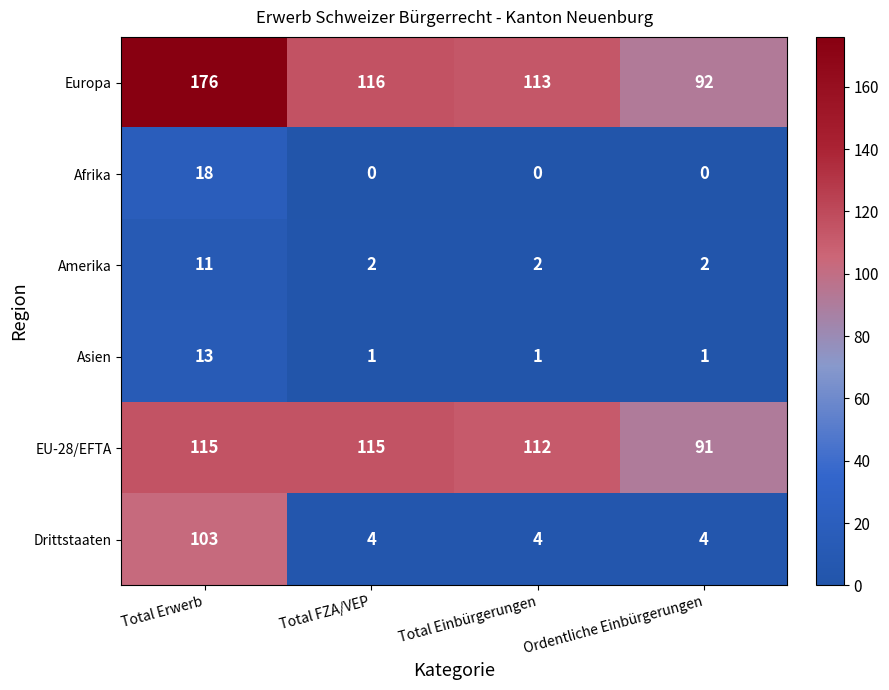

Reading right to left, list all the values displayed in this chart.

Europa: Ordentliche Einbürgerungen=92	Total Einbürgerungen=113	Total FZA/VEP=116	Total Erwerb=176
Afrika: Ordentliche Einbürgerungen=0	Total Einbürgerungen=0	Total FZA/VEP=0	Total Erwerb=18
Amerika: Ordentliche Einbürgerungen=2	Total Einbürgerungen=2	Total FZA/VEP=2	Total Erwerb=11
Asien: Ordentliche Einbürgerungen=1	Total Einbürgerungen=1	Total FZA/VEP=1	Total Erwerb=13
EU-28/EFTA: Ordentliche Einbürgerungen=91	Total Einbürgerungen=112	Total FZA/VEP=115	Total Erwerb=115
Drittstaaten: Ordentliche Einbürgerungen=4	Total Einbürgerungen=4	Total FZA/VEP=4	Total Erwerb=103